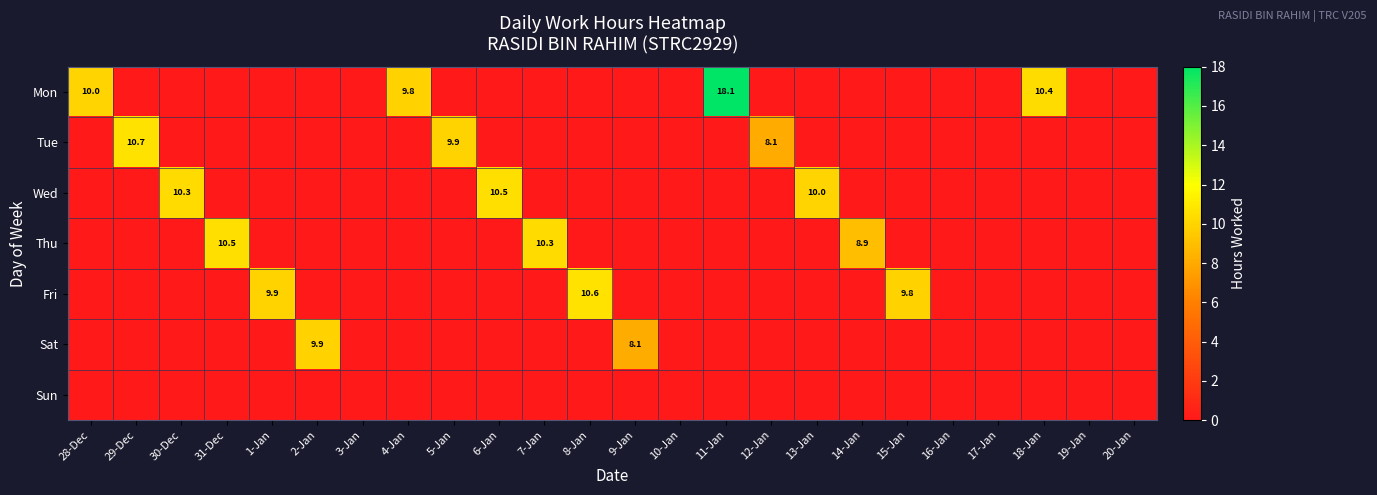

The value of Thu at 7-Jan is 10.3. True or false?

True